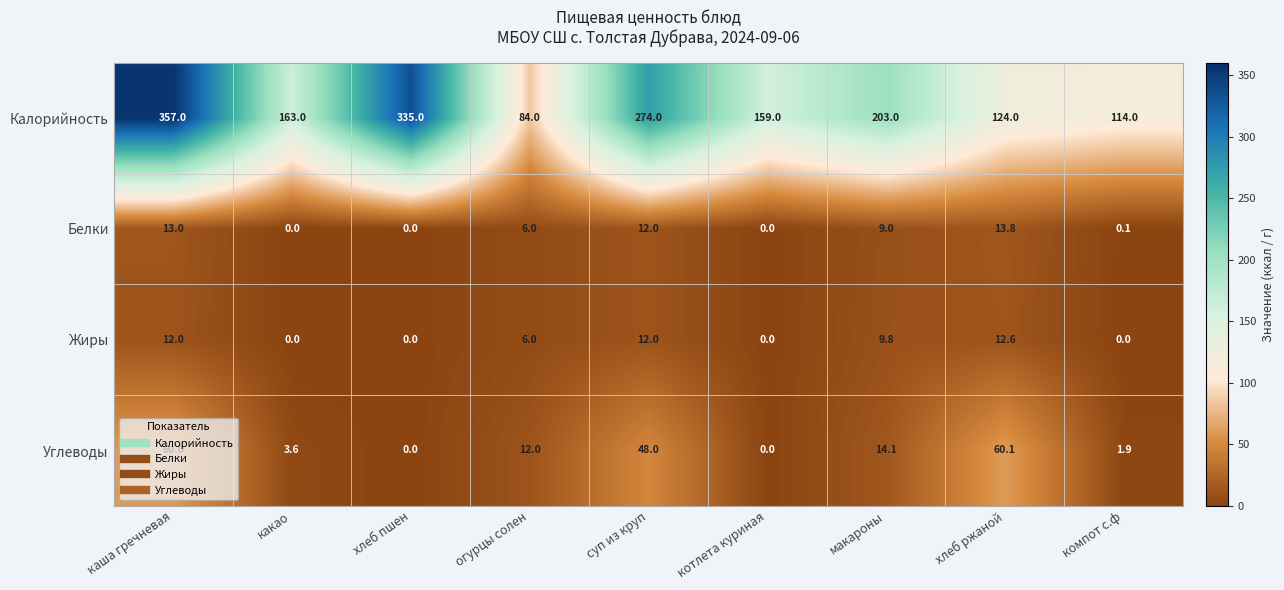

What is the difference between the second highest and second lowest values in the Калорийность series?

221.0